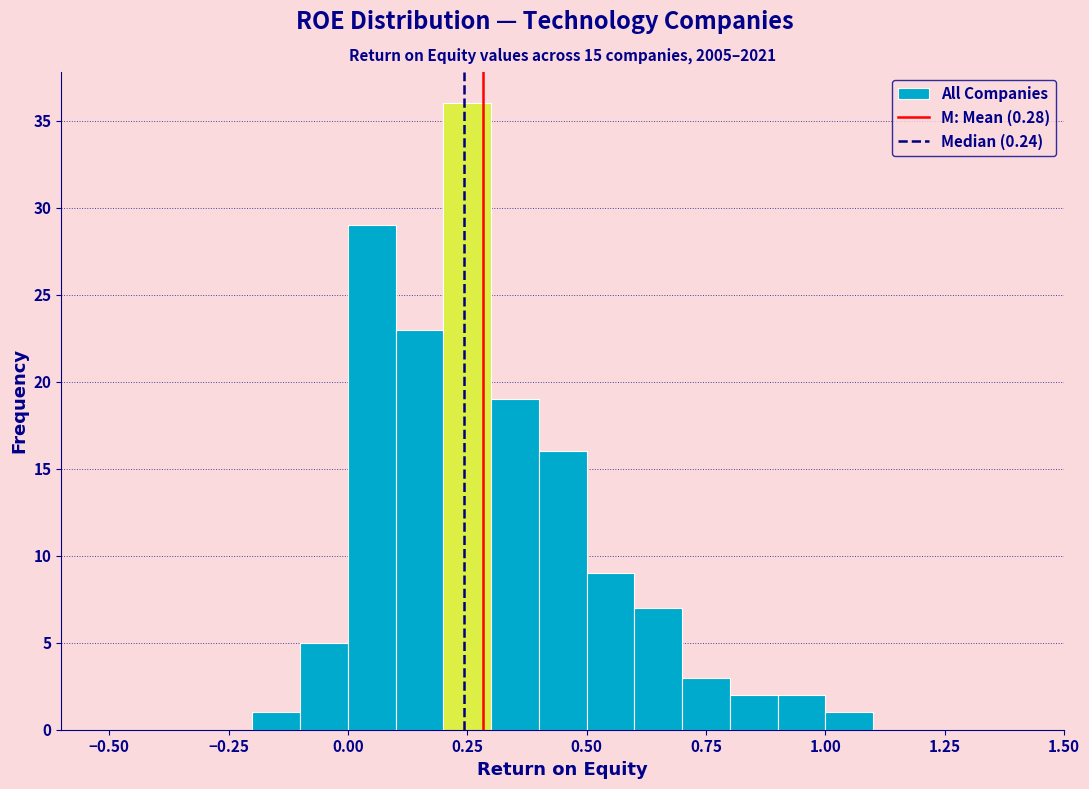

Around what value on the x-axis is the tallest bar? Give the approximate position of its centre, as read against the axis.

0.25